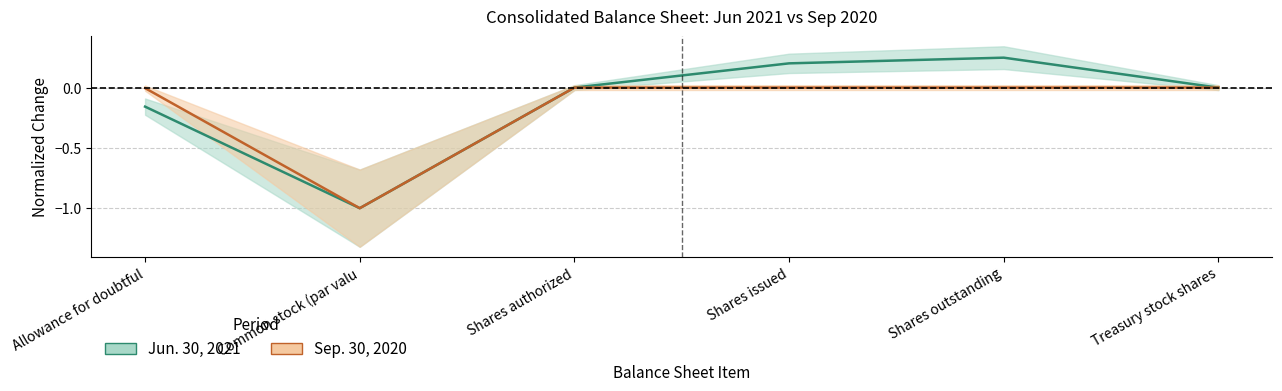

Which series changed the most between Shares issued and Treasury stock shares?

Jun. 30, 2021